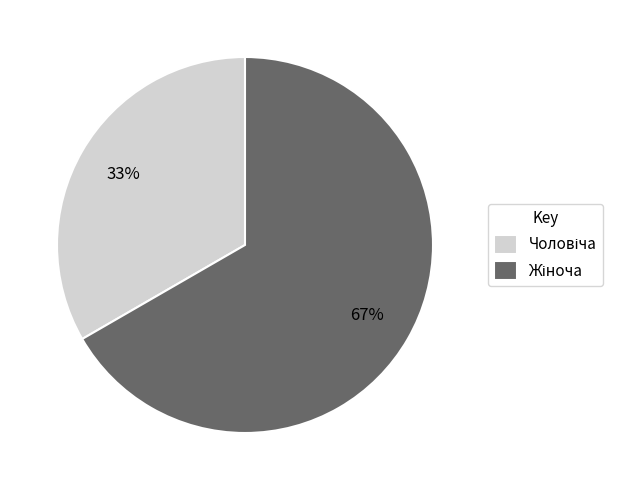

Does any single category account for the majority?

Yes